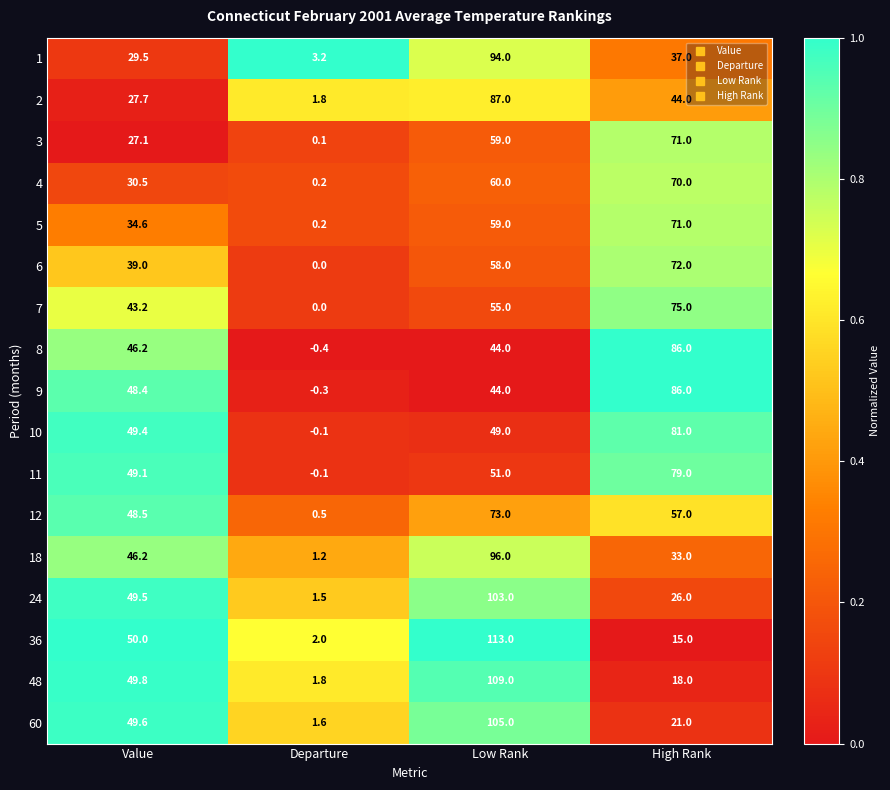

True or false: 18 has a value of 17.9 at Value.

False